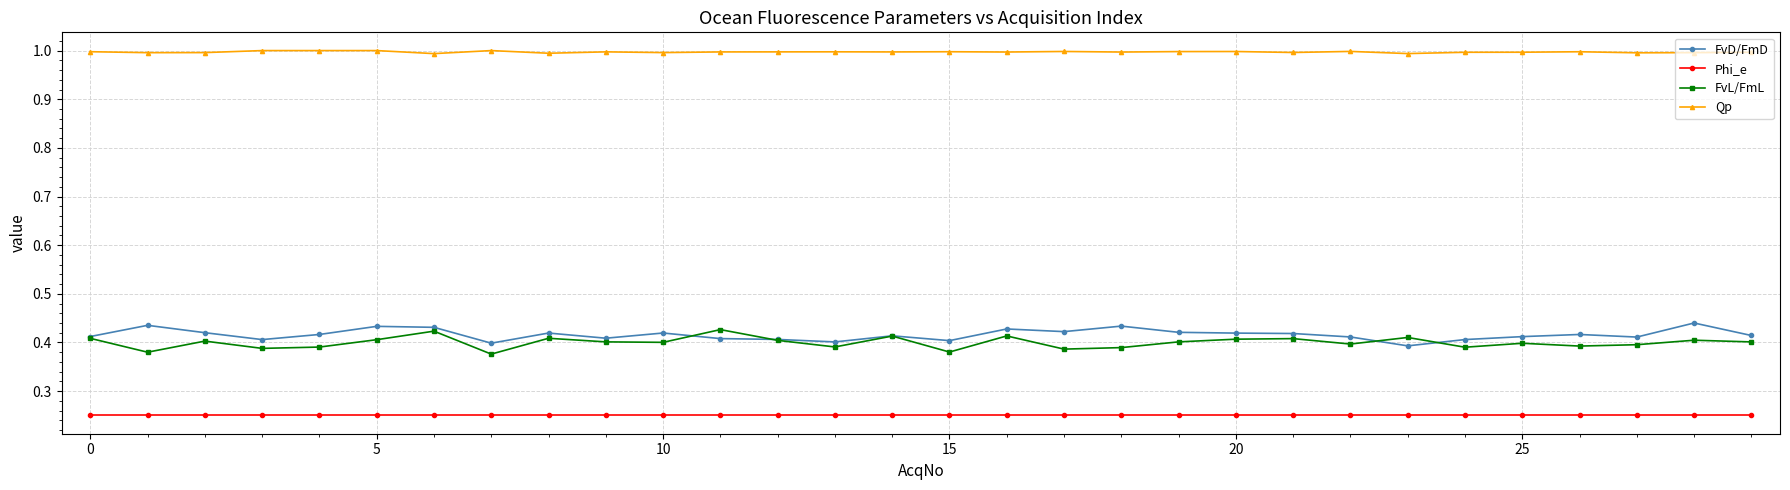

What is the minimum value for Qp?

1.0